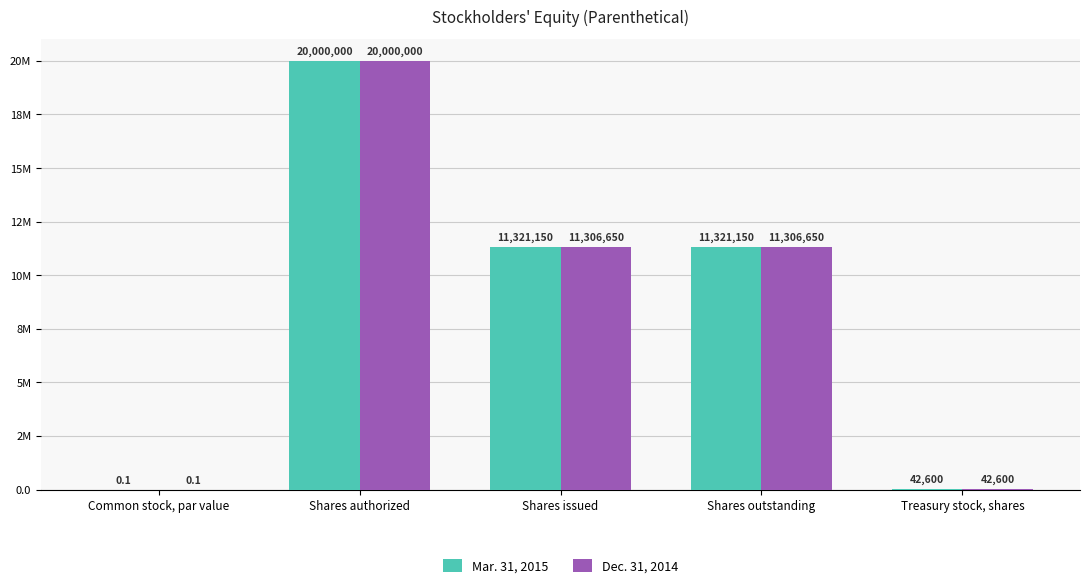

List the labels in order of Dec. 31, 2014 value, largest first.

Shares authorized, Shares issued, Shares outstanding, Treasury stock, shares, Common stock, par value